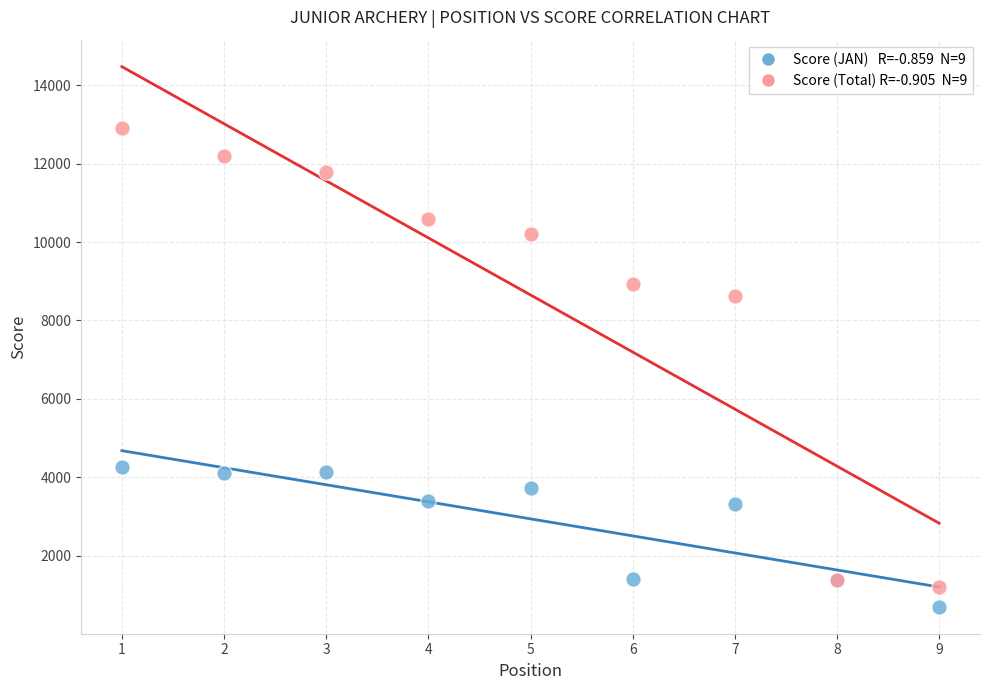

Across all series, what Y value is closest to 6809?

8617